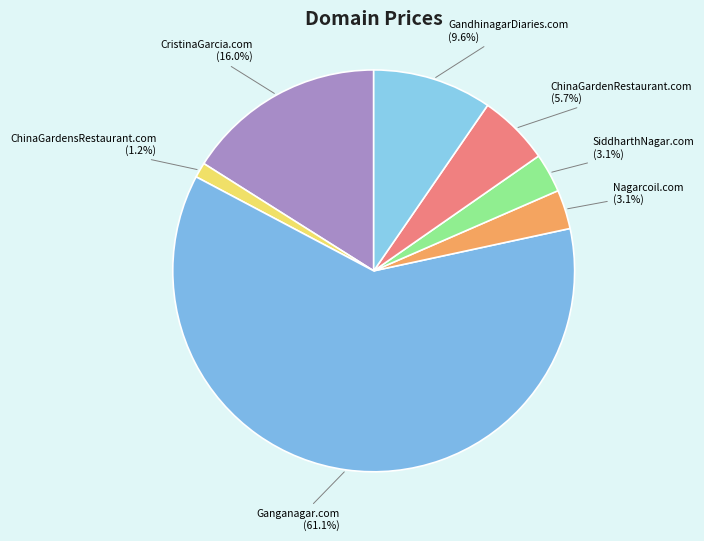

How many segments does this pie chart have?

7